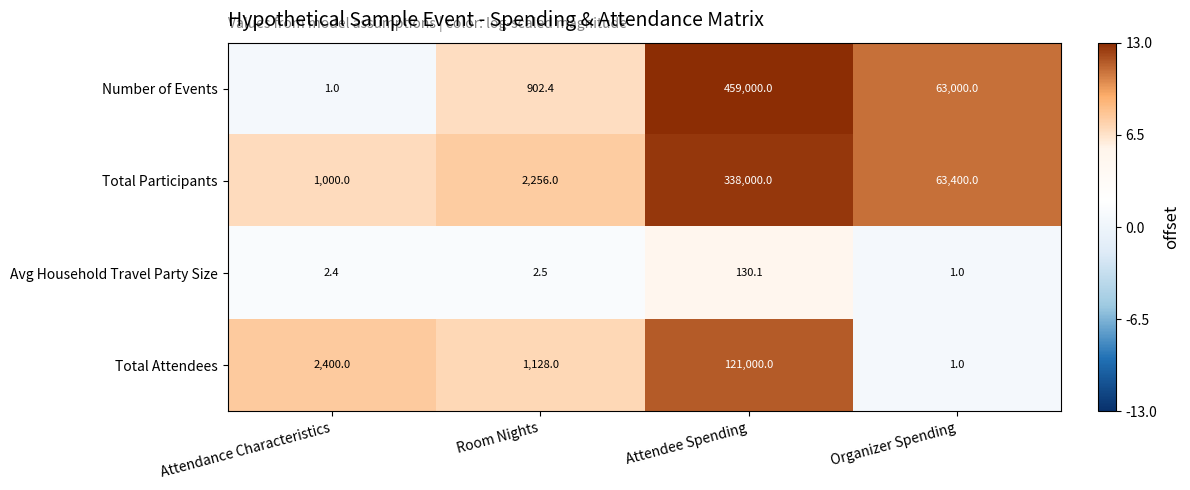

The value of Avg Household Travel Party Size at Attendance Characteristics is 2.4. True or false?

True